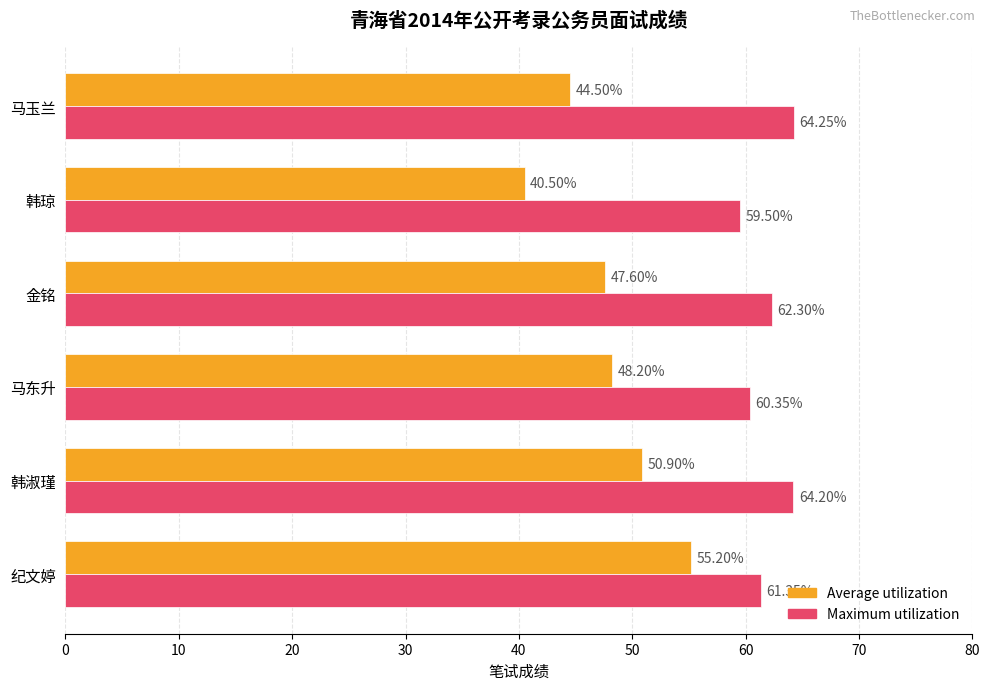

Where is Average utilization nearest to the value 47?

金铭